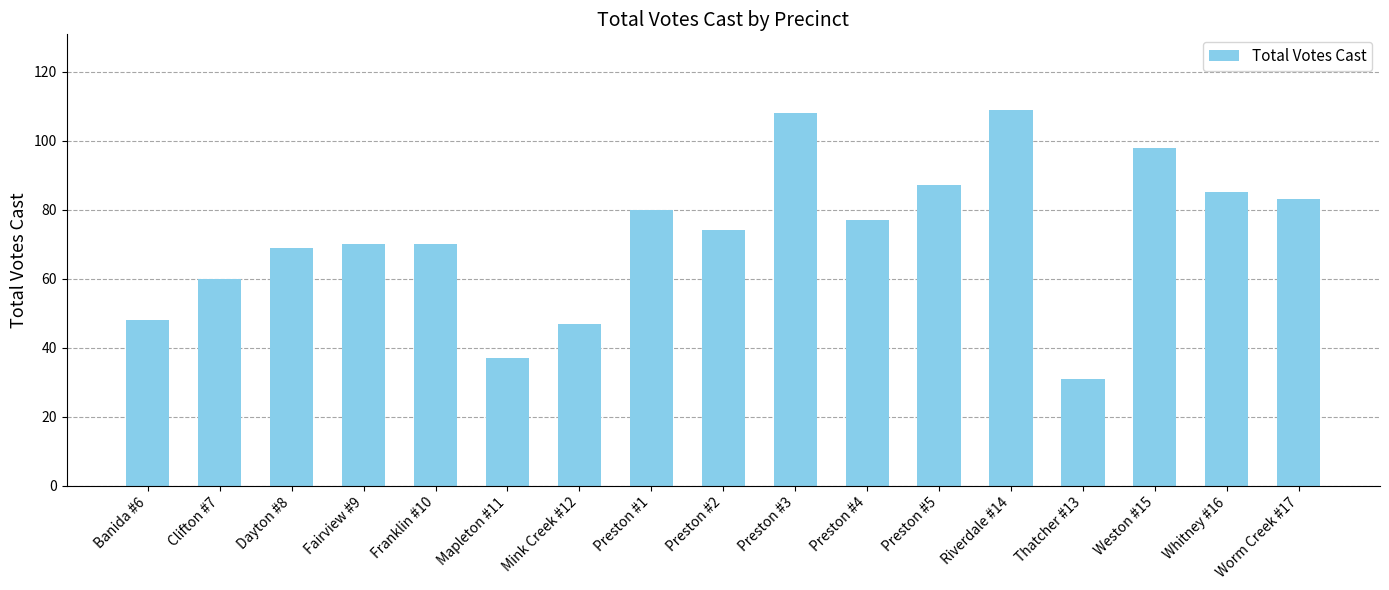

What is the value of the 13th bar from the left?

109